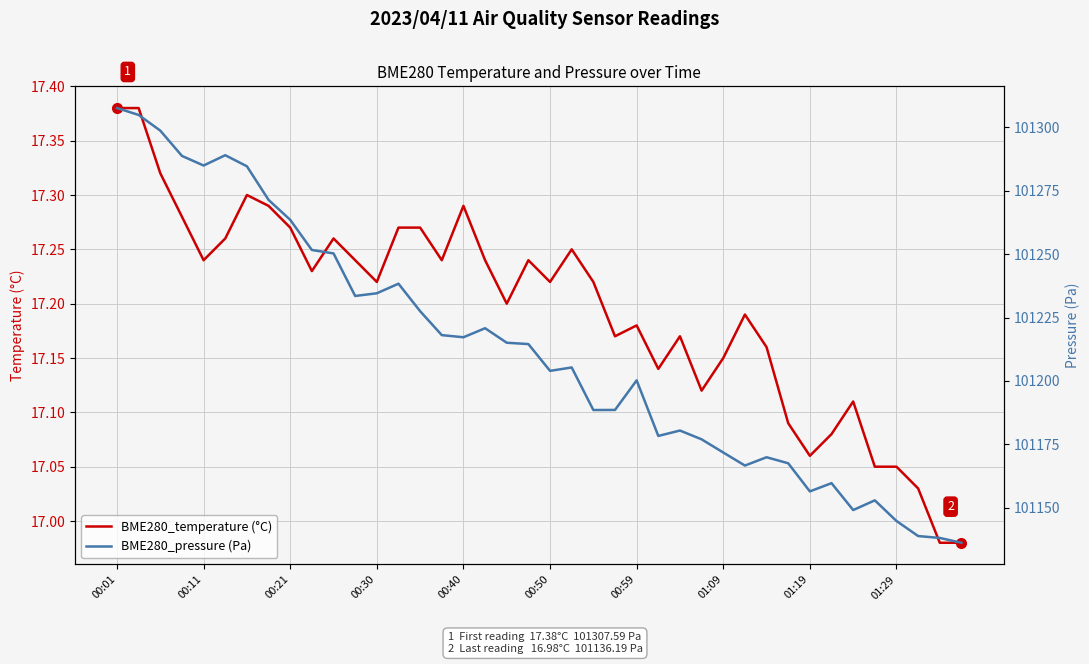

What are all the series names shown in the legend?

BME280_temperature (°C), BME280_pressure (Pa)